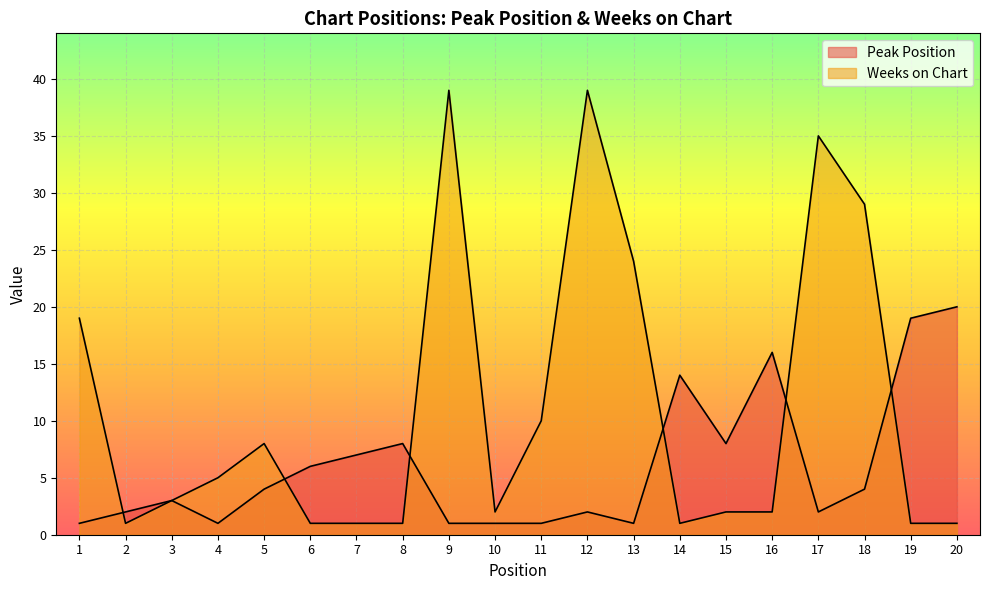

Reading left to right, list all the values displayed in this chart.

Peak Position: 1	2	3	1	4	6	7	8	1	1	1	2	1	14	8	16	2	4	19	20
Weeks on Chart: 19	1	3	5	8	1	1	1	39	2	10	39	24	1	2	2	35	29	1	1